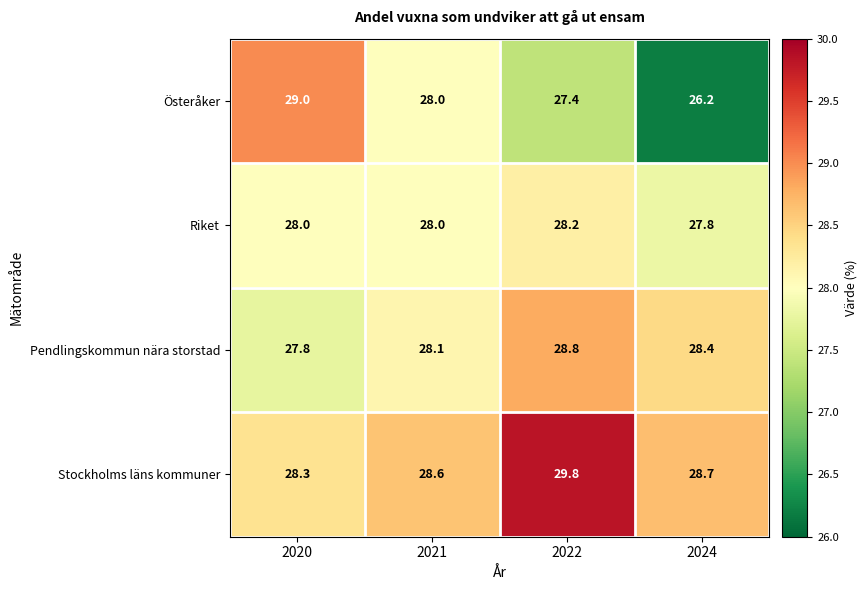

Where does the Pendlingskommun nära storstad series first go above 28?

2021